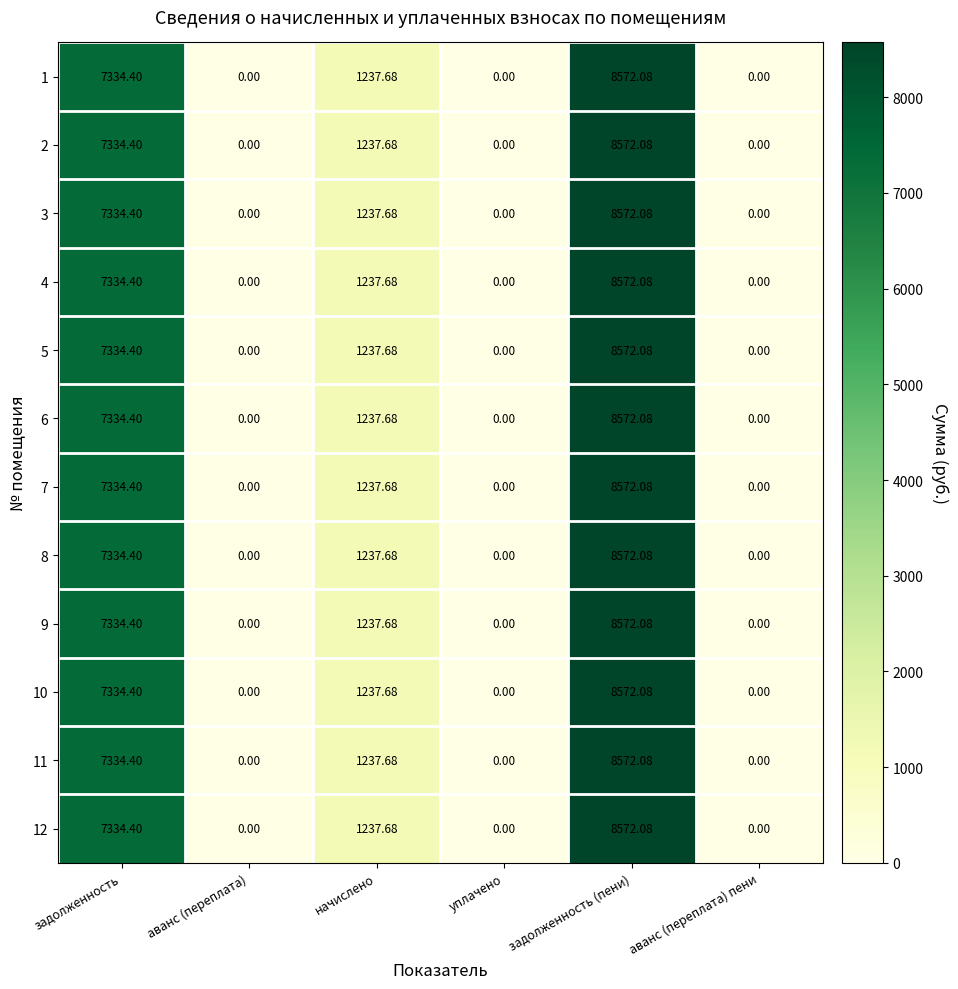

Is the value of 10 at аванс (переплата) greater than the value of 11 at задолженность (пени)?

No